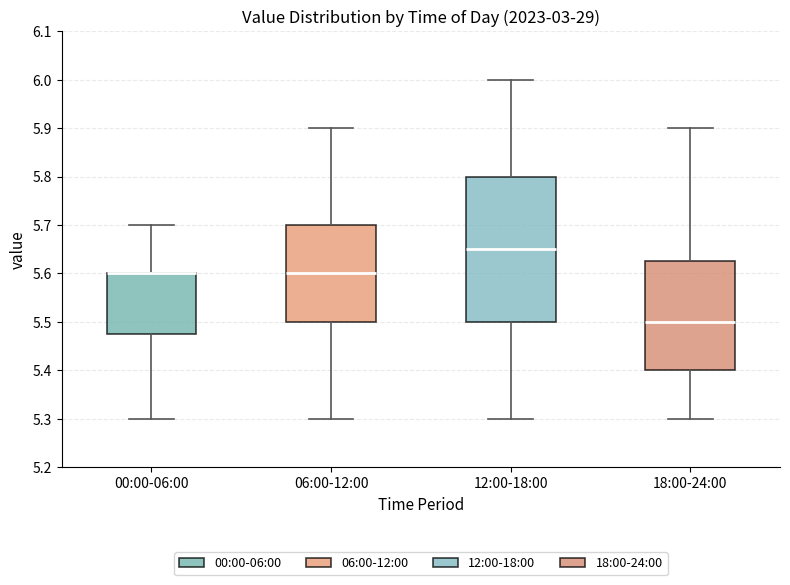

Comparing the boxes themselves (not the whiskers), which one is the tallest?

12:00-18:00